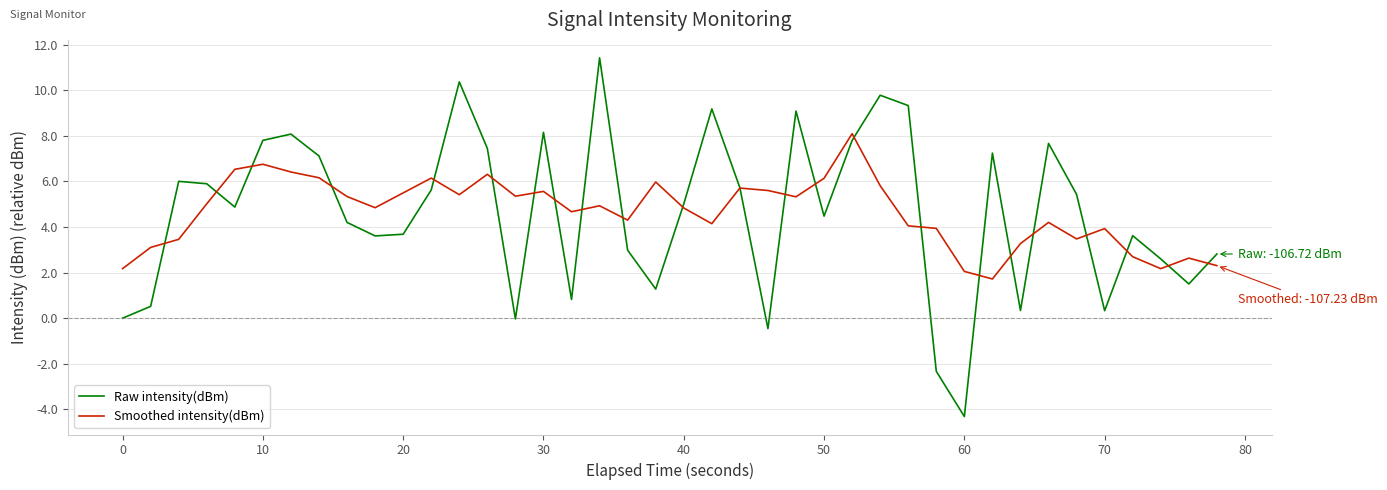

How many lines are shown in the chart?

2